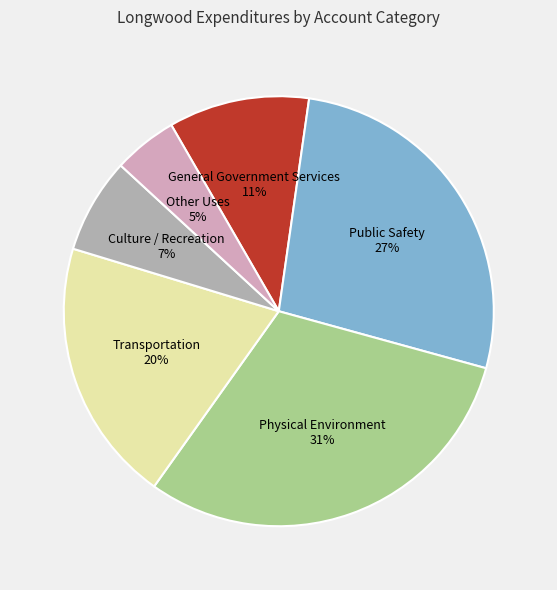

Count the number of slices in the pie.

6